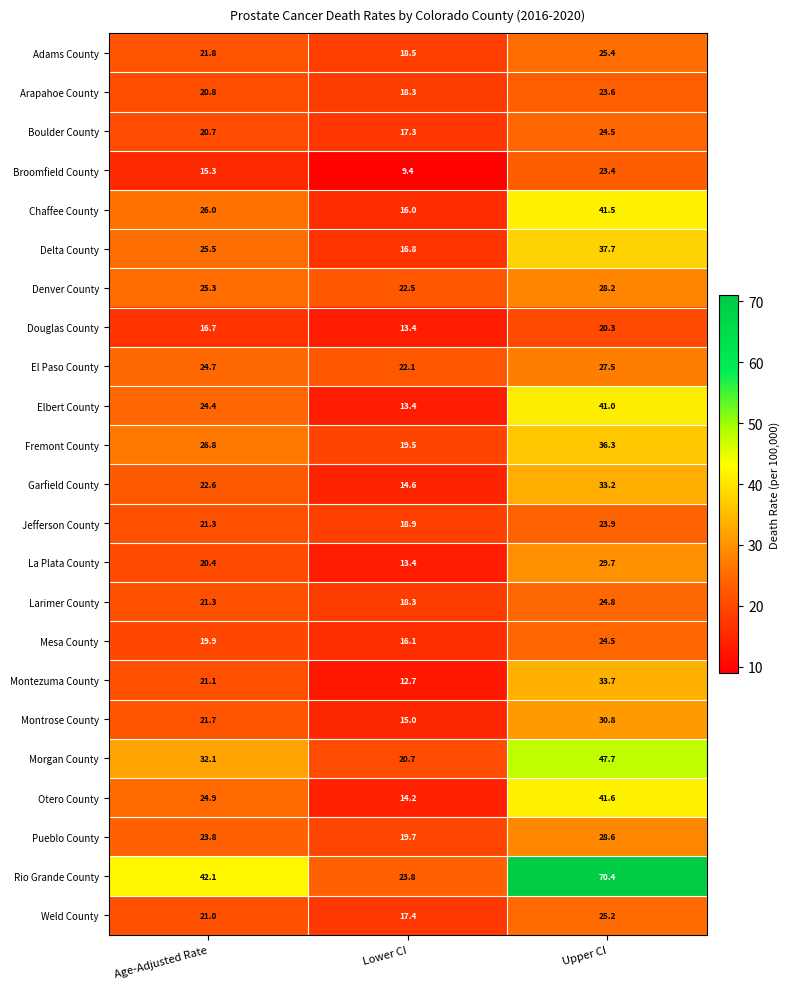

What is the difference between the Denver County values at Upper CI and Age-Adjusted Rate?

2.9